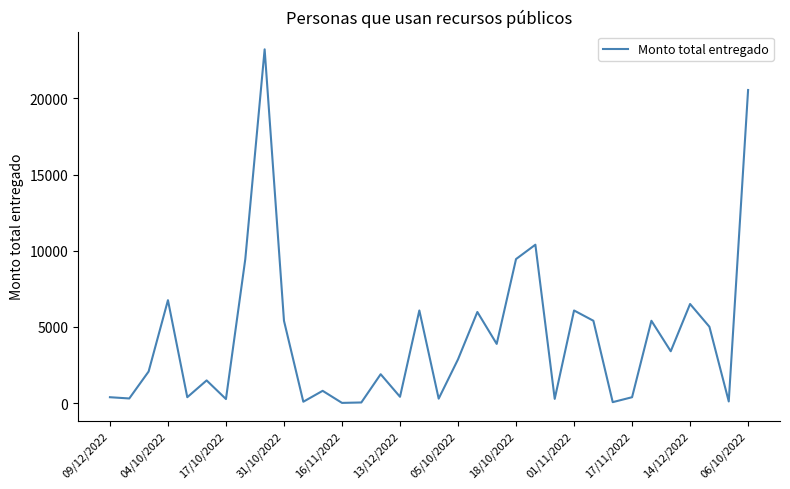

How many values are below 2868?

17